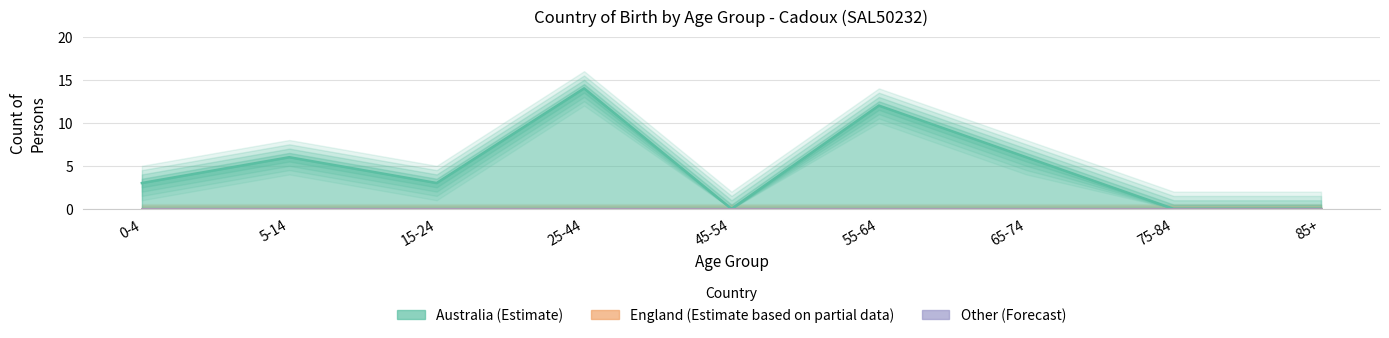

Rank the series by their maximum value, from highest to lowest.

Australia, England, Other